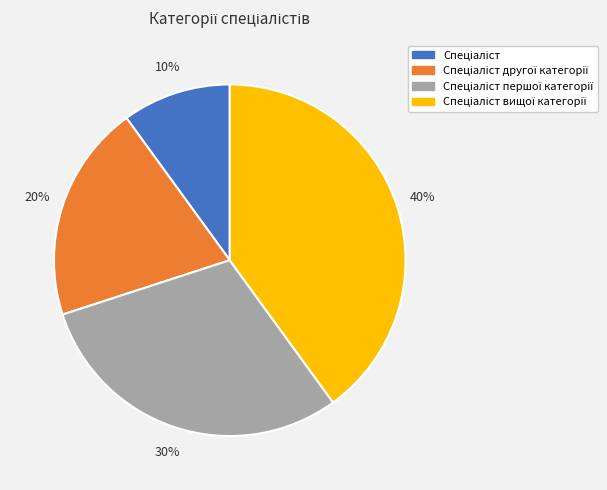

Is there a majority slice in this chart?

No